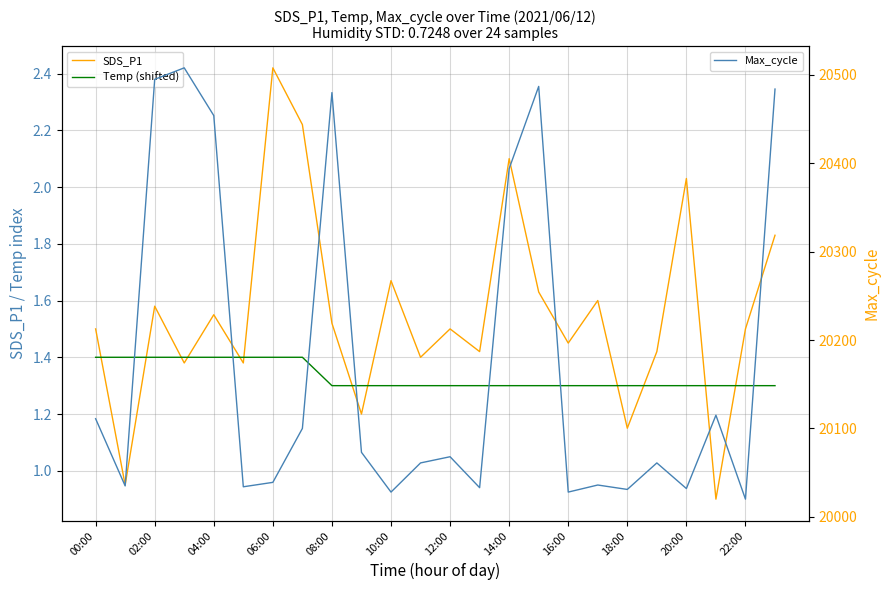

What is the average value of the Max_cycle series?

20175